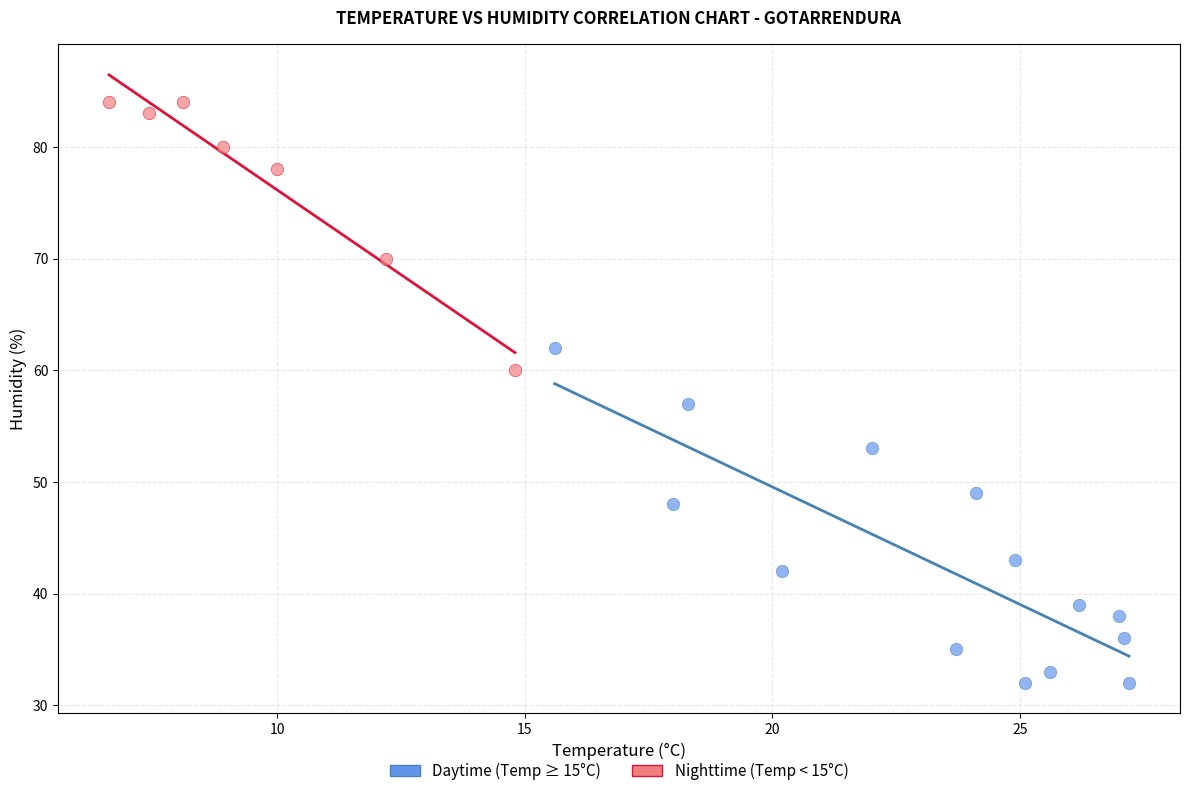

Which series contains the highest Y value?

Nighttime (Temp < 15°C)